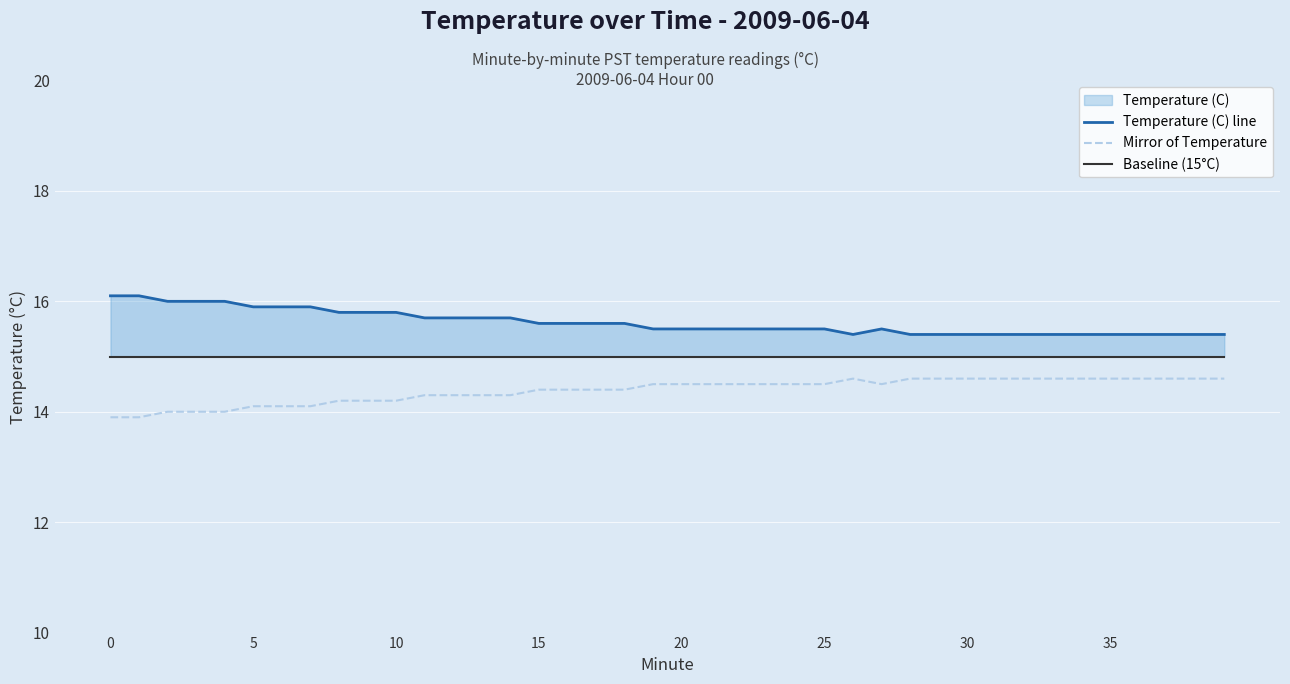

What is the difference between the maximum and minimum values in the Temperature (C) line series?

0.7